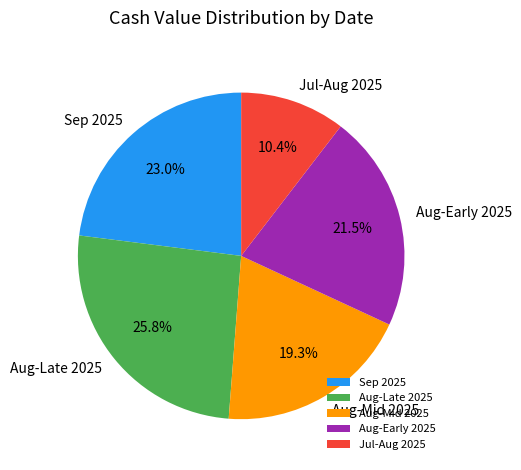

What percentage do Aug-Late 2025 and Sep 2025 together represent?

48.8%